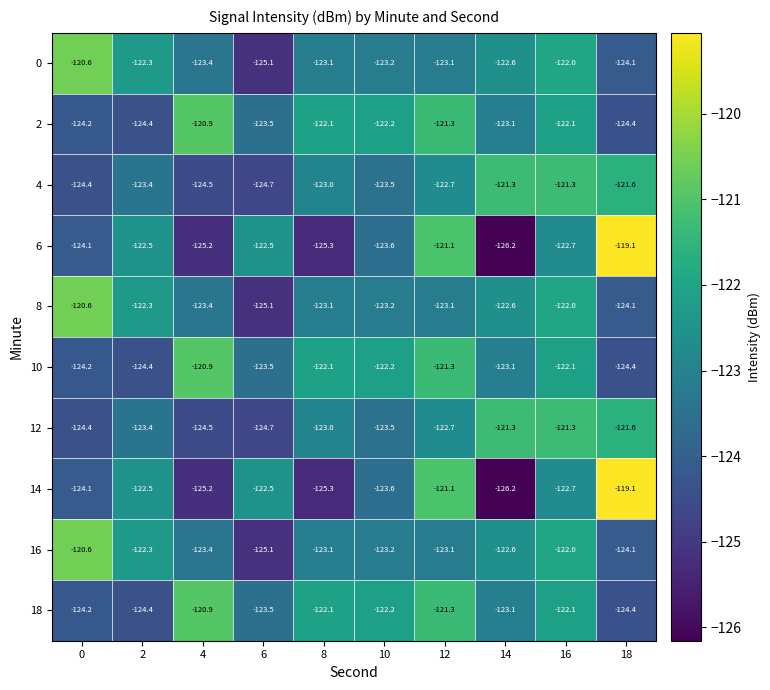

What is the difference between the 16 values at 12 and 6?

2.0